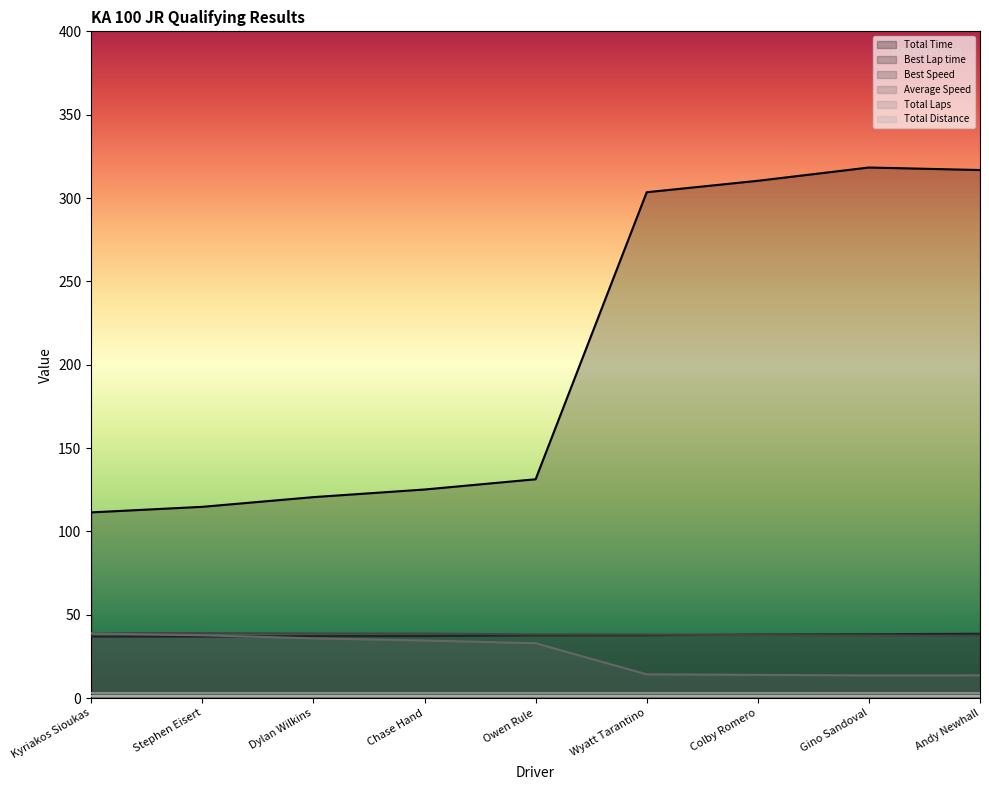

How many values in the Best Lap time series exceed 37?

7